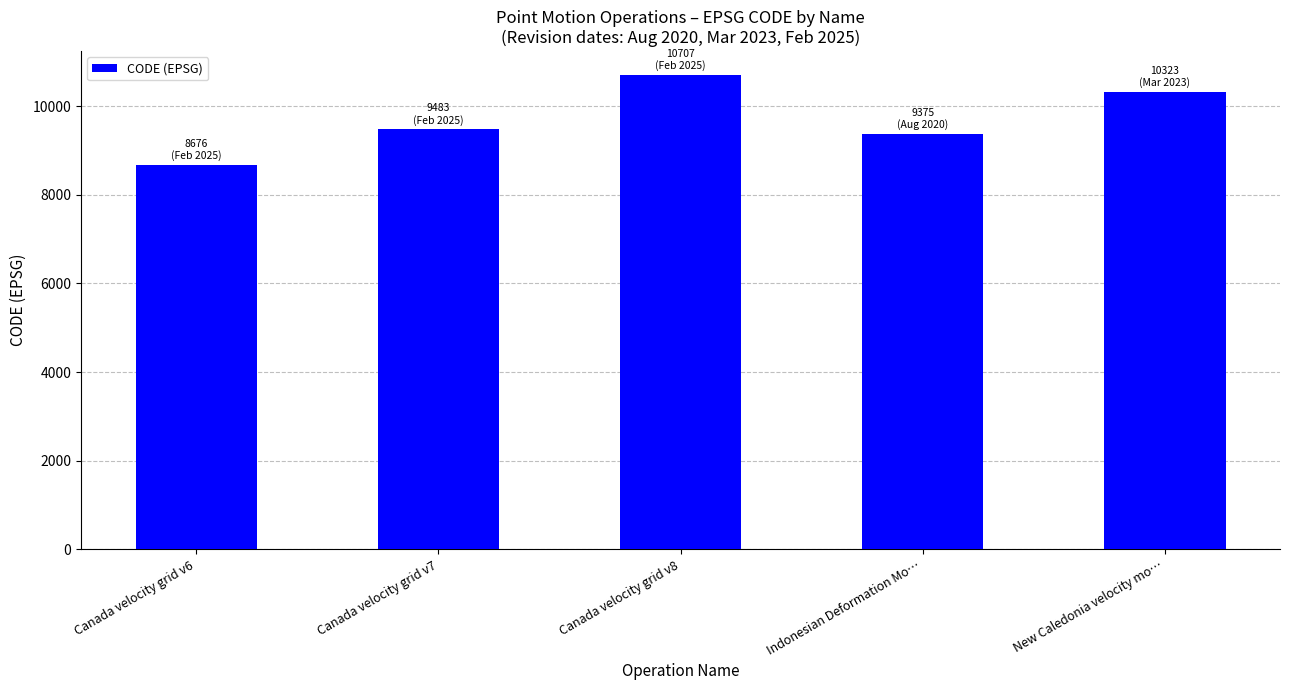

List the labels in order of value, largest first.

Canada velocity grid v8, New Caledonia velocity mo…, Canada velocity grid v7, Indonesian Deformation Mo…, Canada velocity grid v6